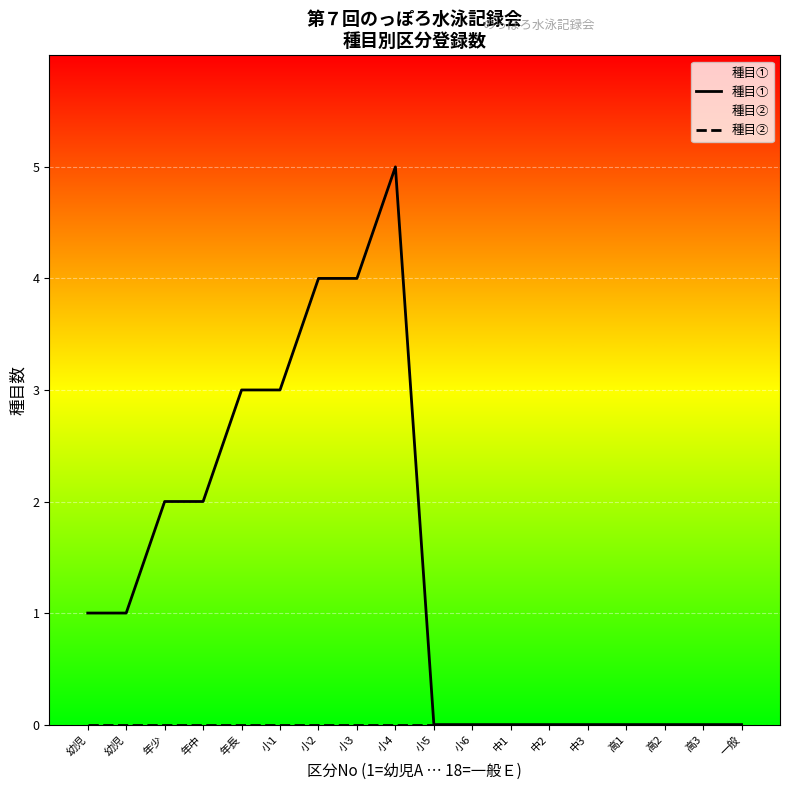

Which series has the largest total across all categories?

種目①